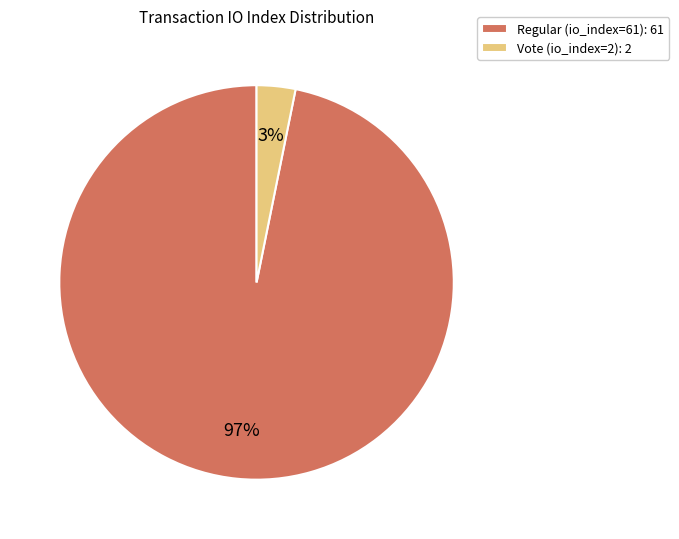

Rank the categories by value from lowest to highest.

Vote (io_index=2), Regular (io_index=61)